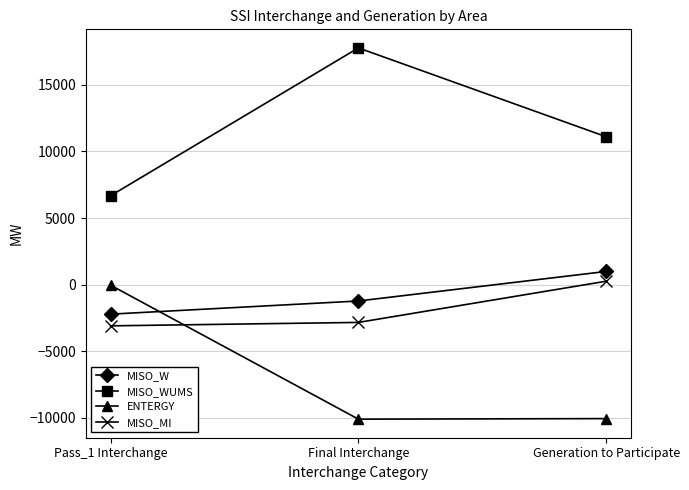

How many positive values does the MISO_MI series have?

1